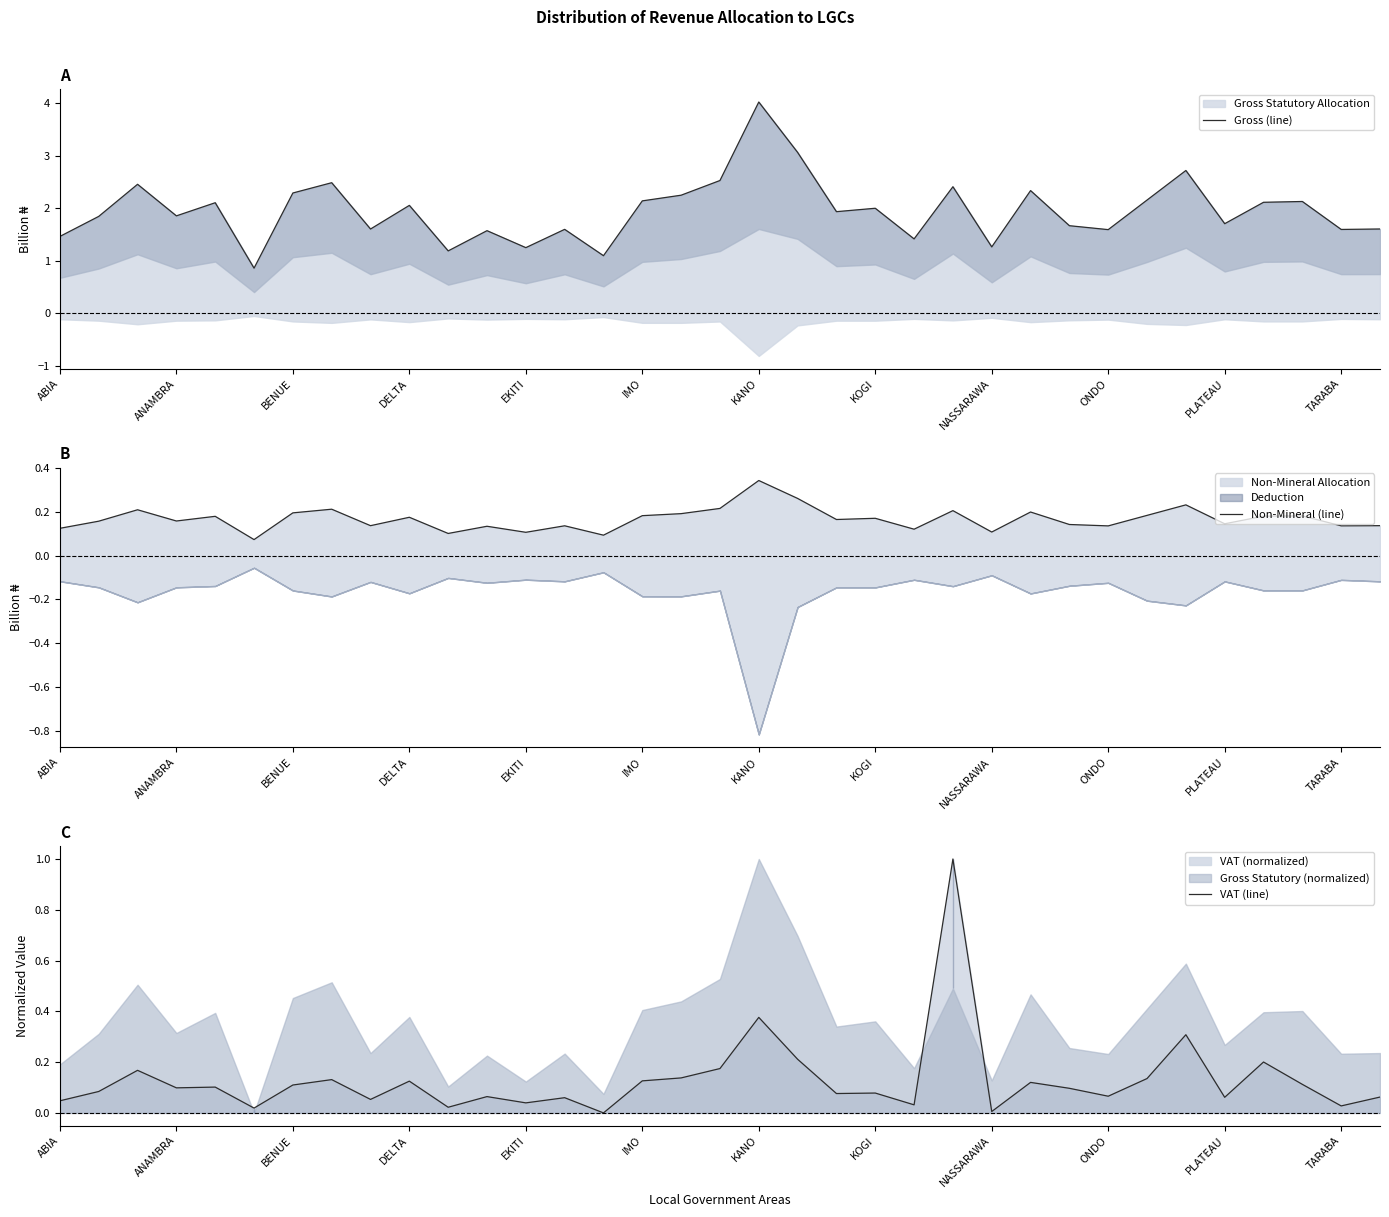

How many series are shown in this chart?

3